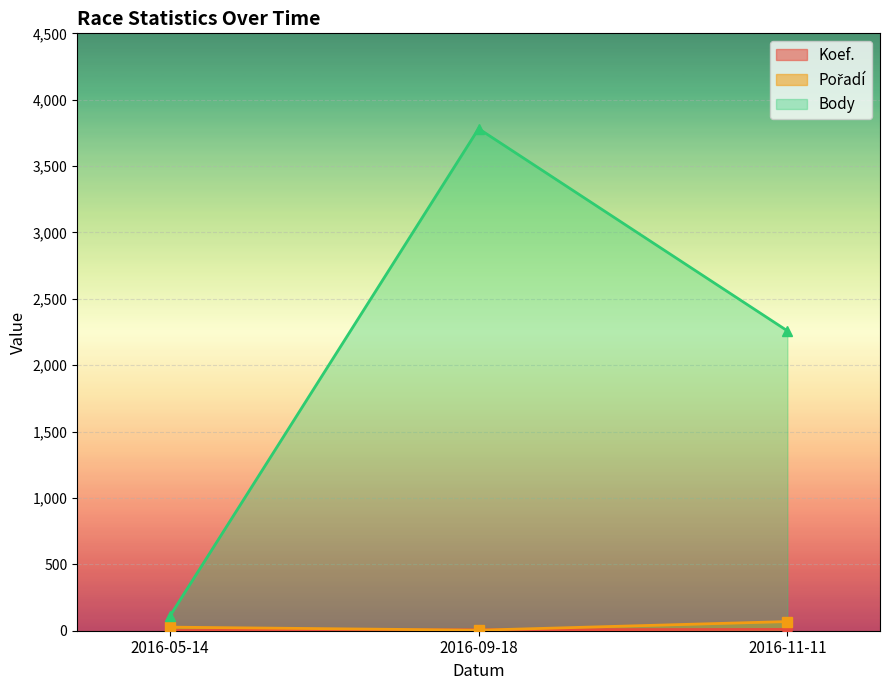

Rank the series at 2016-09-18 from highest to lowest value.

Body, Koef., Pořadí